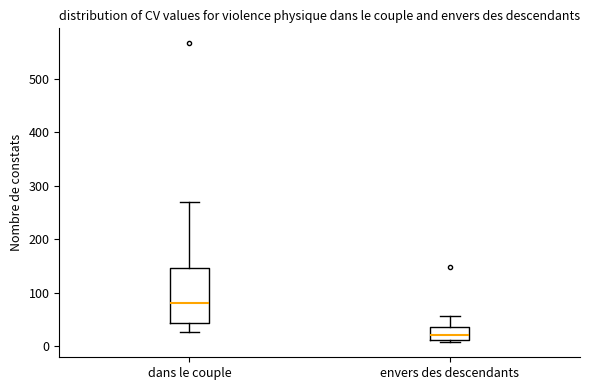

Reading left to right, transcribe this box plot: for each box, give where its median line is, the range the box spans, and where its two whiskers end, as read against the y-axis. The values are not printed on the chart, so give them approximately, as read against the axis.

dans le couple: median 80, box 40 to 150, whiskers 30 to 270
envers des descendants: median 20, box 10 to 40, whiskers 10 (just below the box's lower edge) to 60